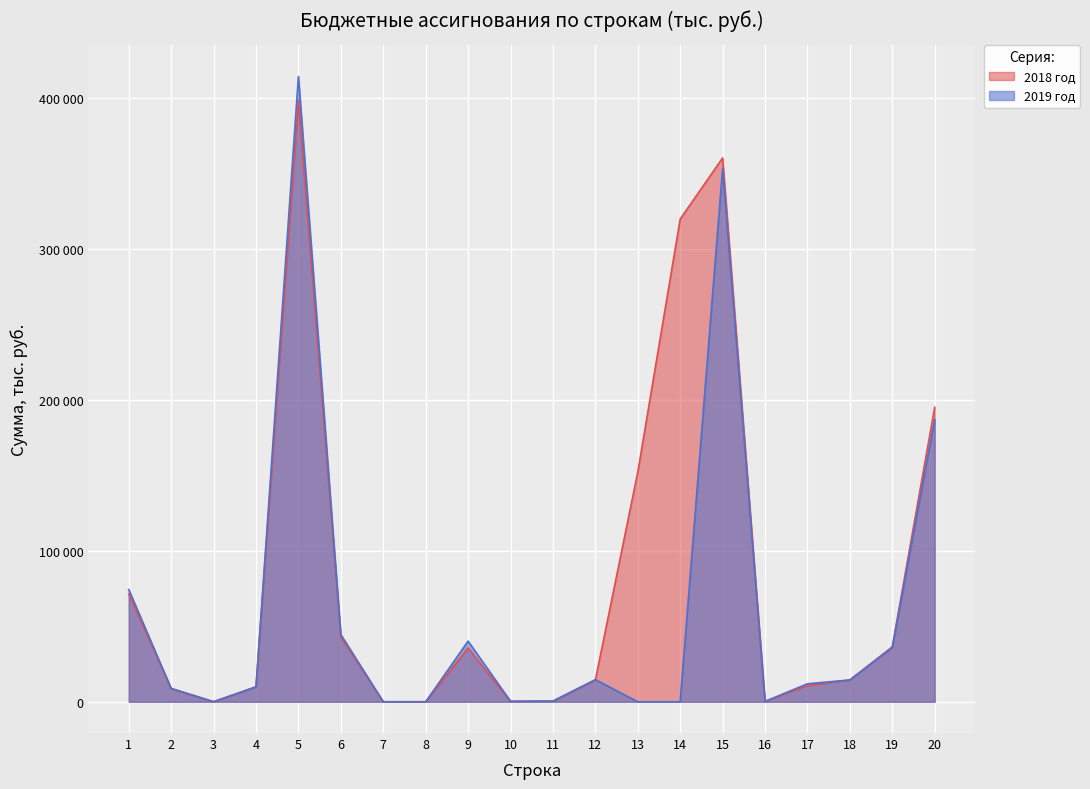

Where is the first local minimum for 2019 год?

3